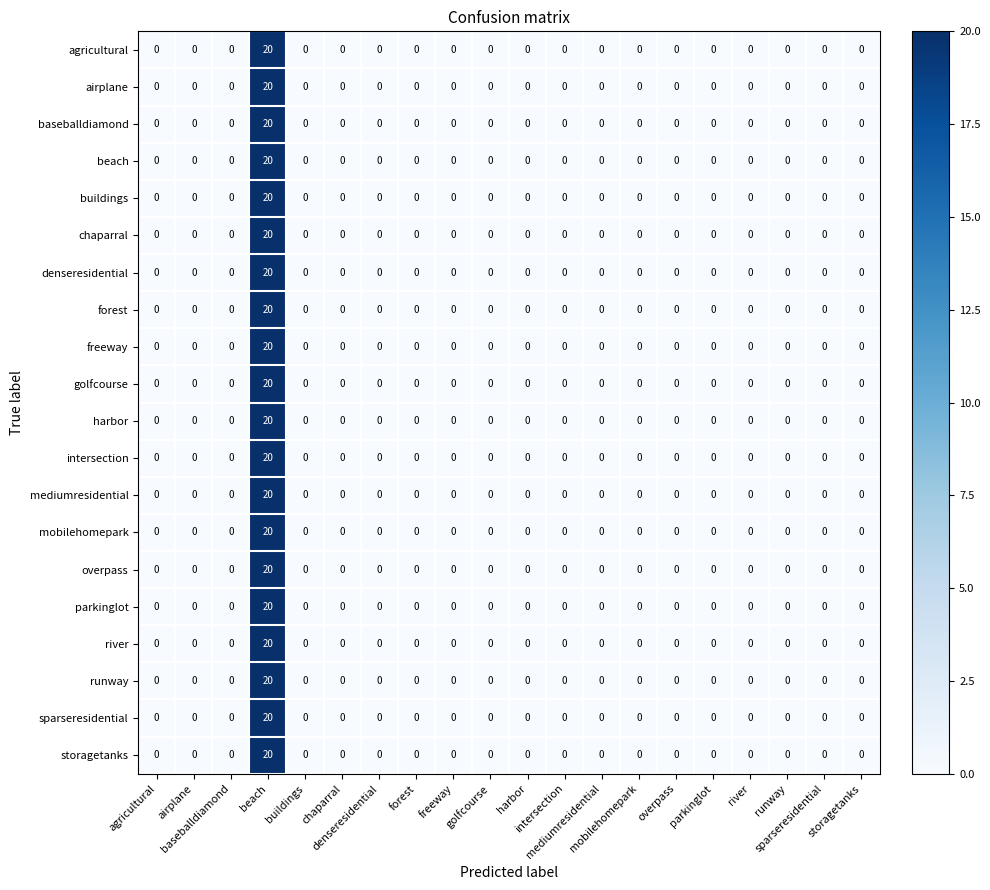

Count the number of categories in the chart.

20